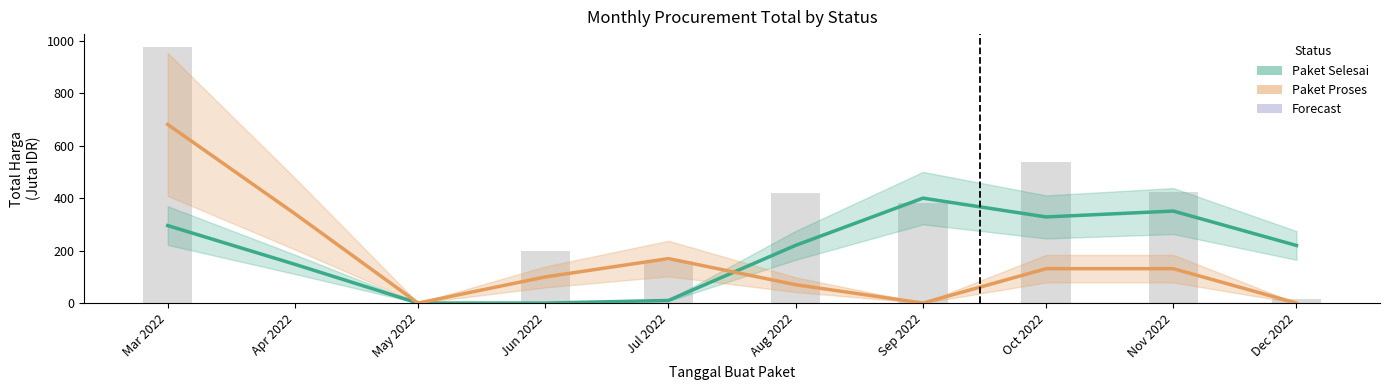

True or false: Paket Proses has a value of 581.5 at Apr 2022.

False